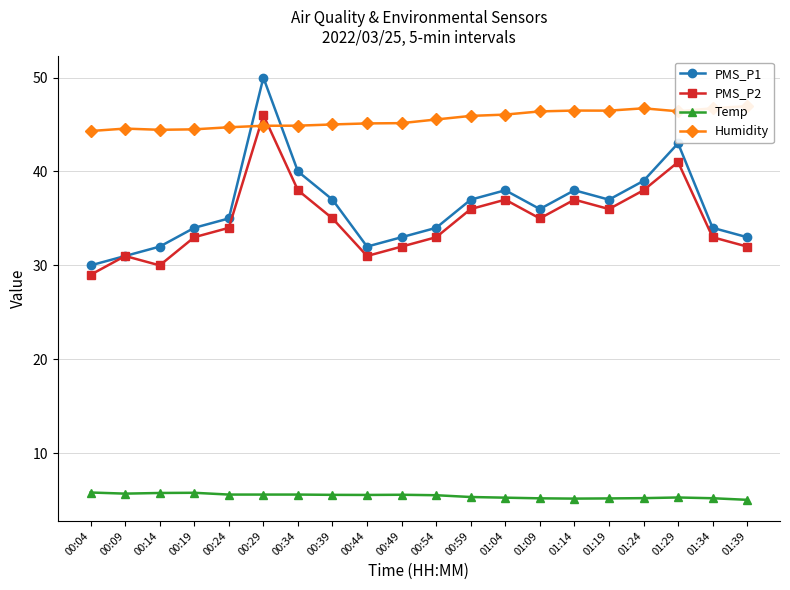

What is the lowest value of the Humidity series?

44.3